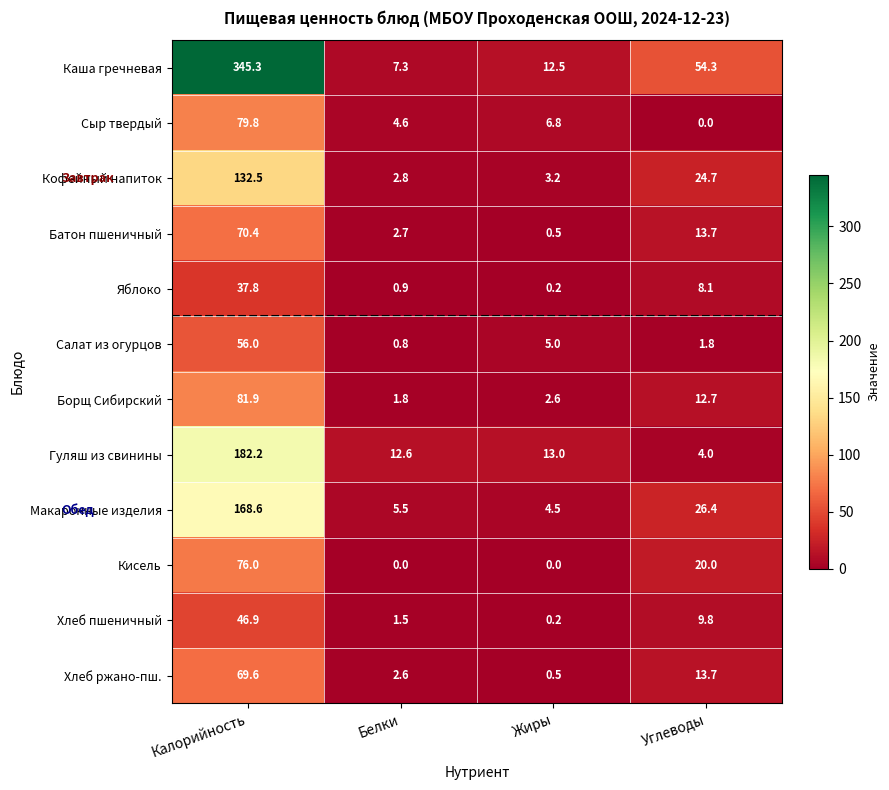

What value does the Яблоко series have at Калорийность?

37.8